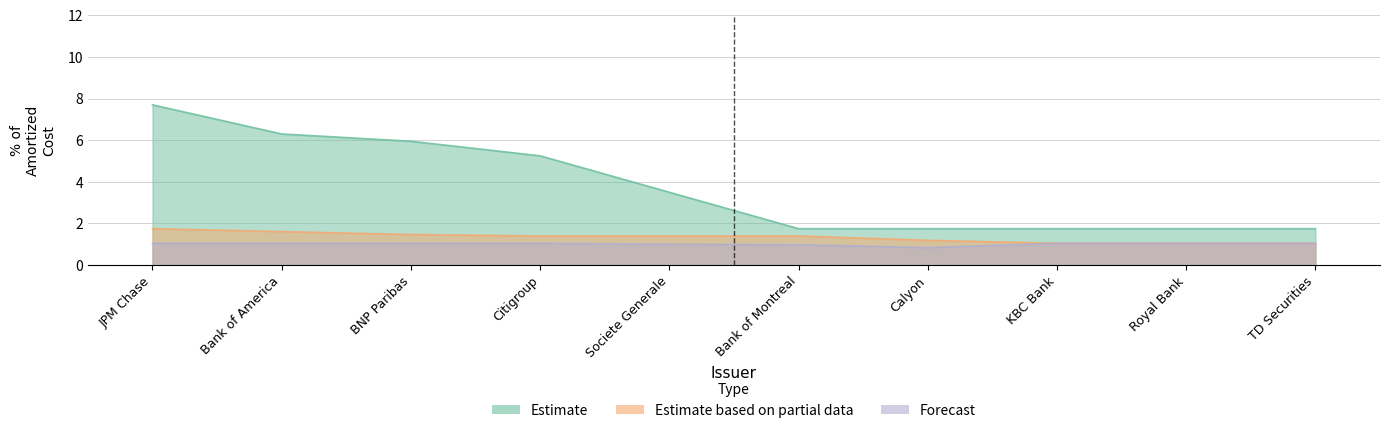

True or false: Estimate has more than 2 interior local peaks.

False